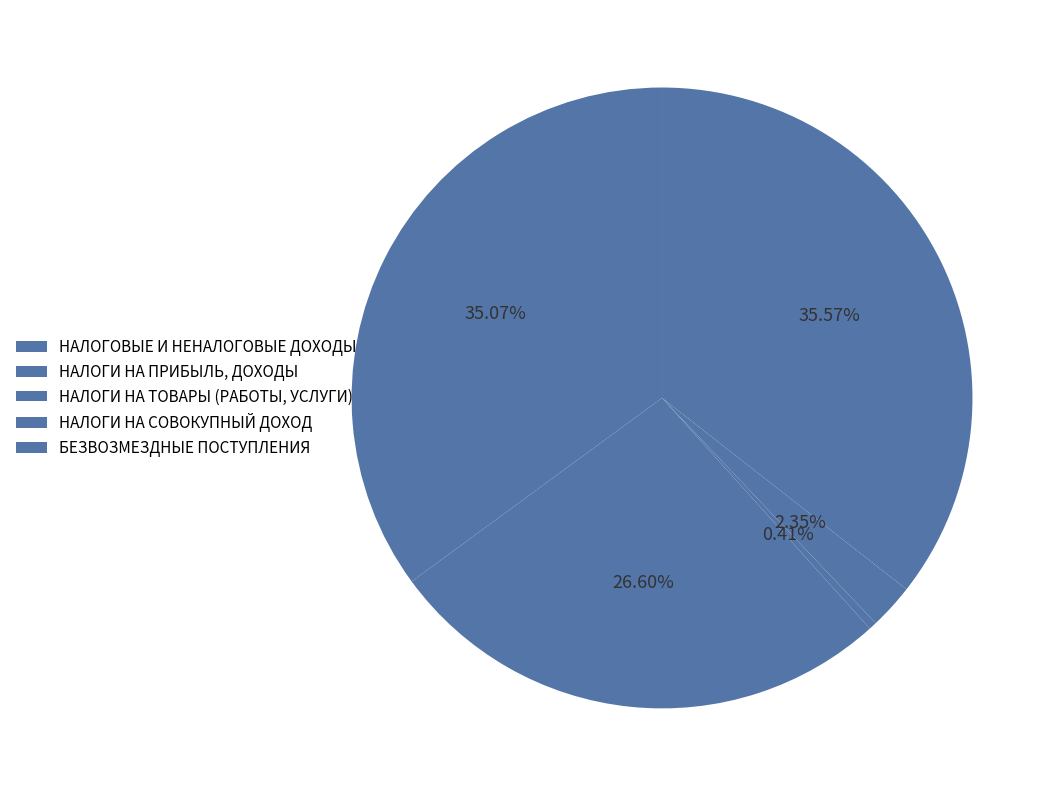

What is the largest slice in the pie chart?

БЕЗВОЗМЕЗДНЫЕ ПОСТУПЛЕНИЯ